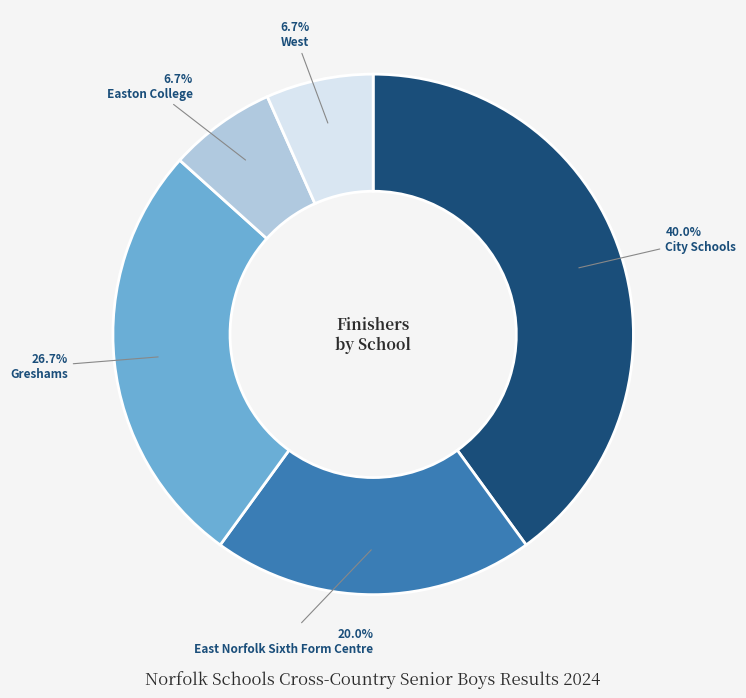

Which has a higher value, Easton College or East Norfolk Sixth Form Centre?

East Norfolk Sixth Form Centre